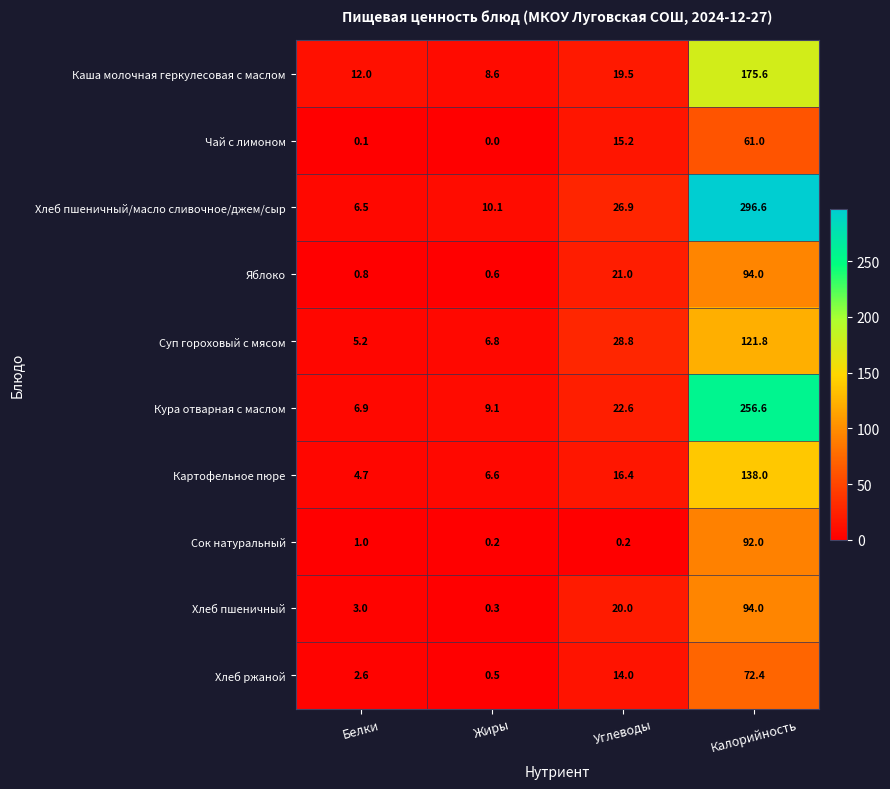

What is the spread (max minus min) of values at Калорийность?

235.6